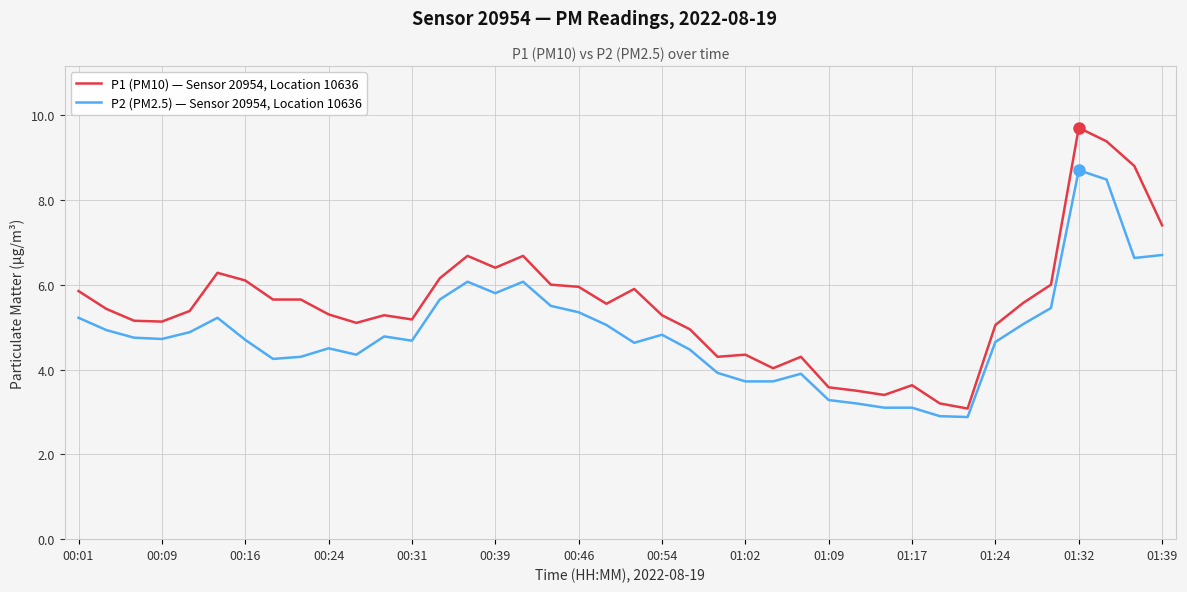

What is the difference between the maximum and minimum values in the P2 (PM2.5) — Sensor 20954, Location 10636 series?

5.8